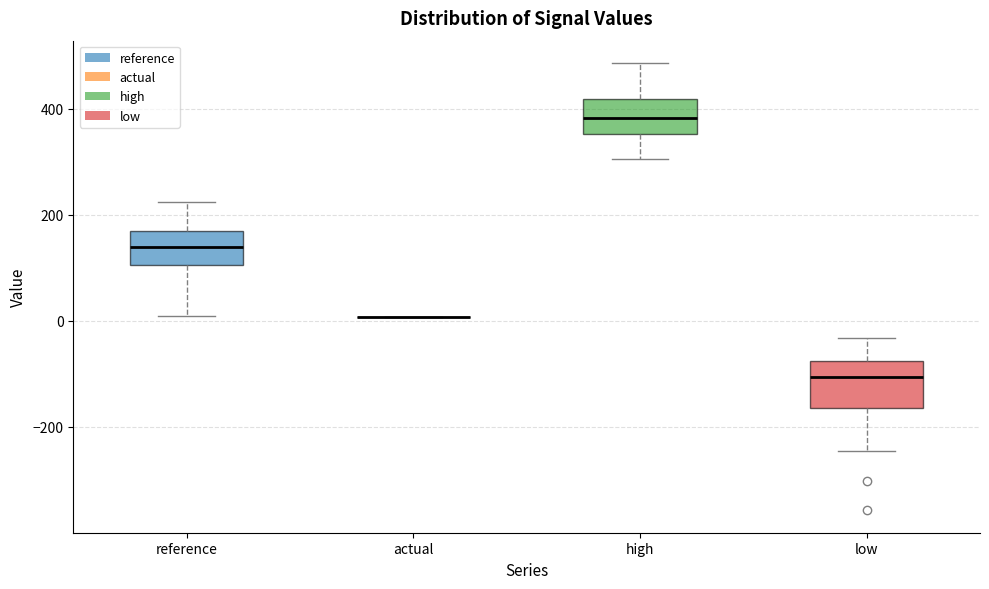

Reading left to right, read every box against the y-axis: the position of its median line, the range the box covers, and the ends of its whiskers. The values are not printed on the chart, so give them approximately, as read against the axis.

reference: median 140, box 100 to 180, whiskers 20 to 220
actual: box collapsed to a line at 0, whiskers 0 to 0
high: median 380, box 360 to 420, whiskers 300 to 480
low: median -100, box -160 to -80, whiskers -240 to -40